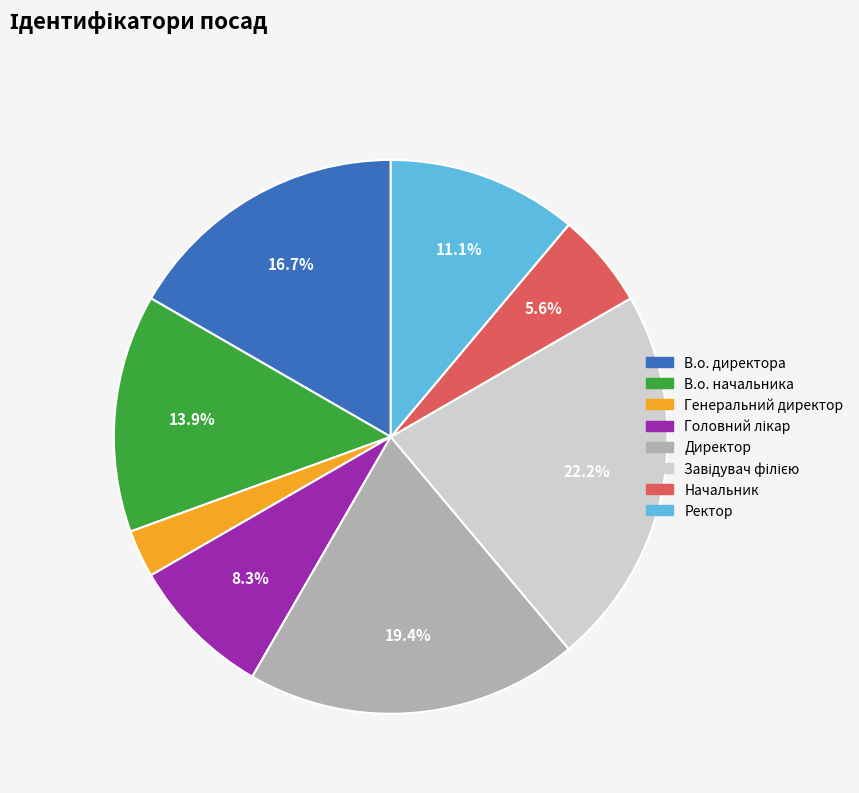

Between Директор and Генеральний директор, which is larger?

Директор